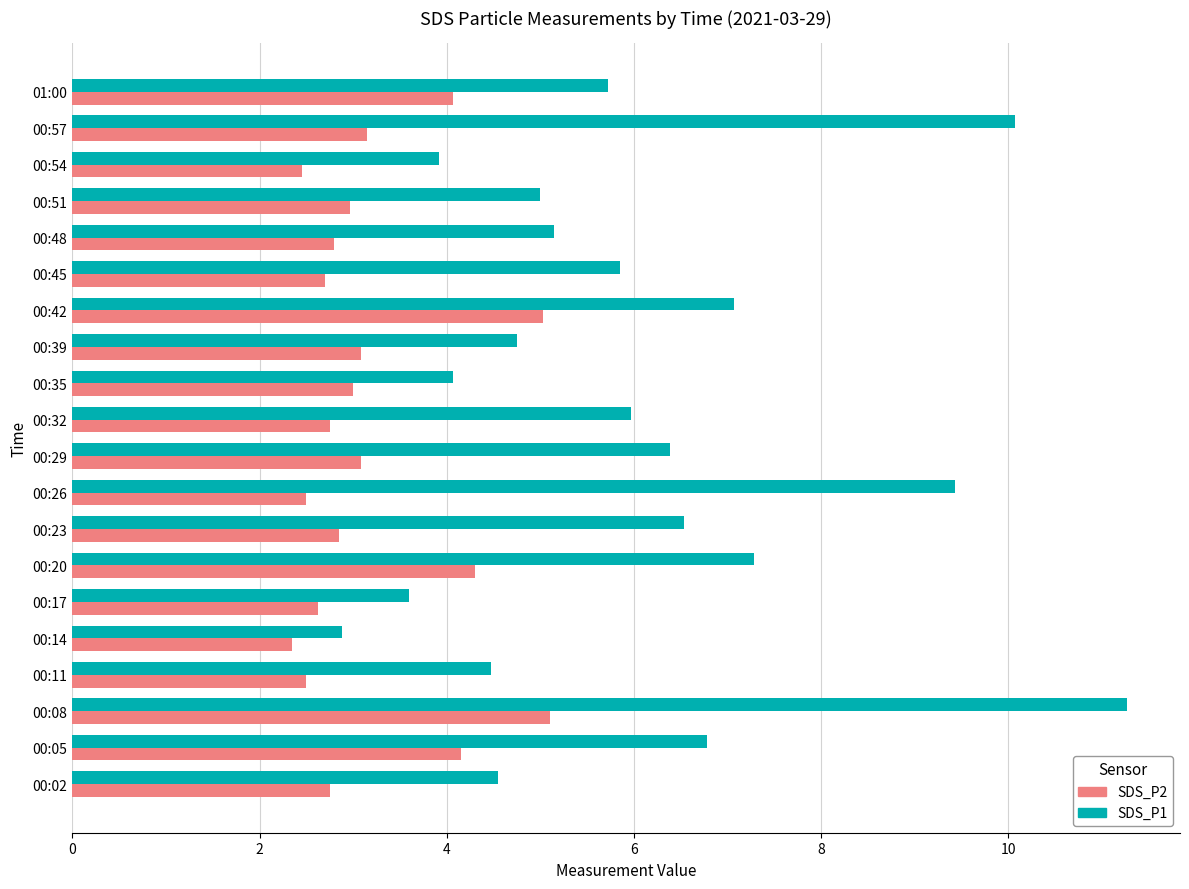

Rank the series by their maximum value, from lowest to highest.

SDS_P2, SDS_P1